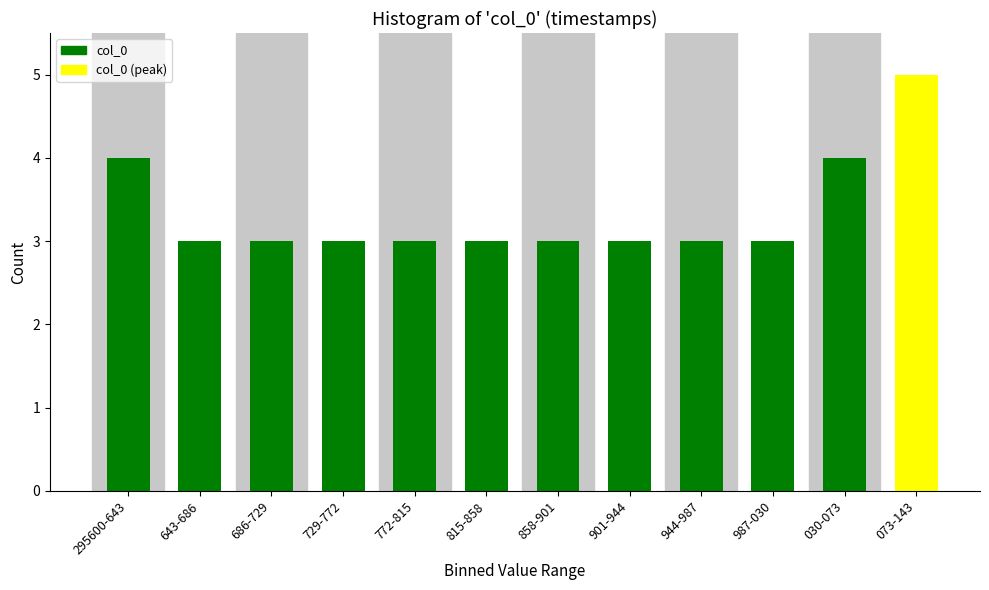

Reading left to right, list all the values displayed in this chart.

4	3	3	3	3	3	3	3	3	3	4	5